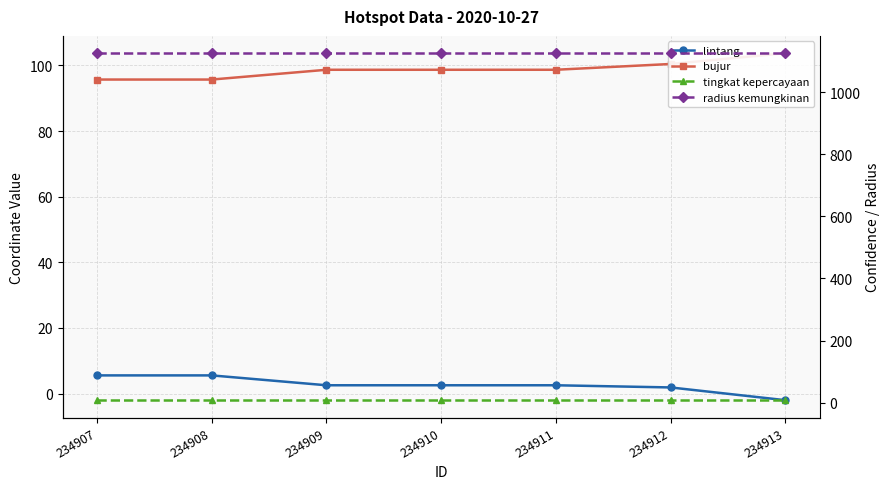

True or false: lintang has more than 0 points higher than both neighbors.

True